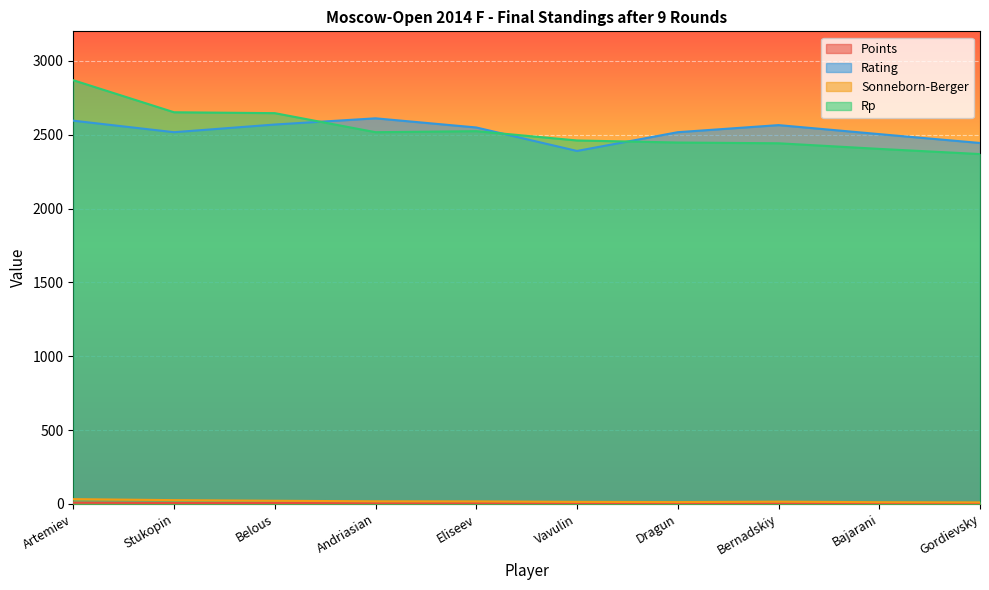

What is the difference between the Rating values at Bernadskiy and Gordievsky?

121.0